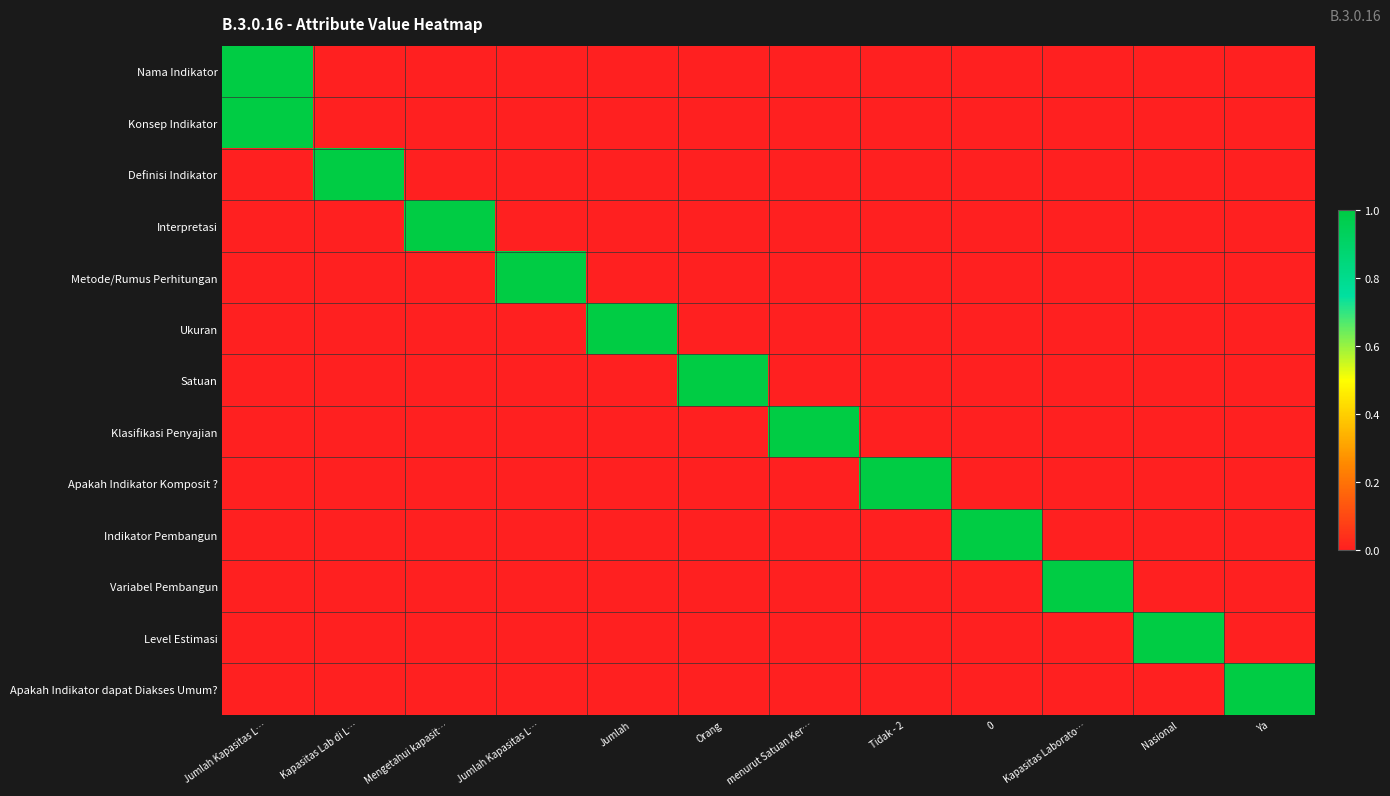

List the series in order of their peak value, lowest first.

Nama Indikator, Konsep Indikator, Definisi Indikator, Interpretasi, Metode/Rumus Perhitungan, Ukuran, Satuan, Klasifikasi Penyajian, Apakah Indikator Komposit ?, Indikator Pembangun, Variabel Pembangun, Level Estimasi, Apakah Indikator dapat Diakses Umum?